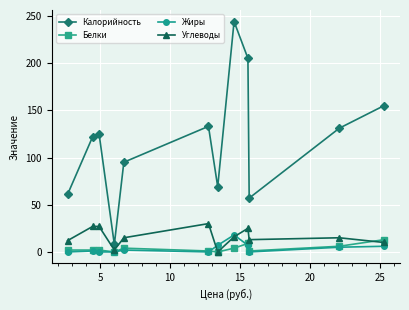

Which series has the largest range (max minus min)?

Калорийность